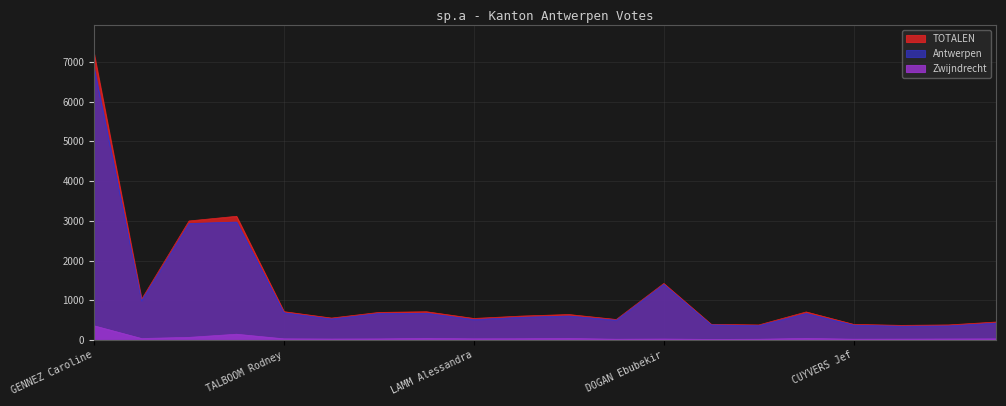

What position from the left is LAMM Alessandra?

9